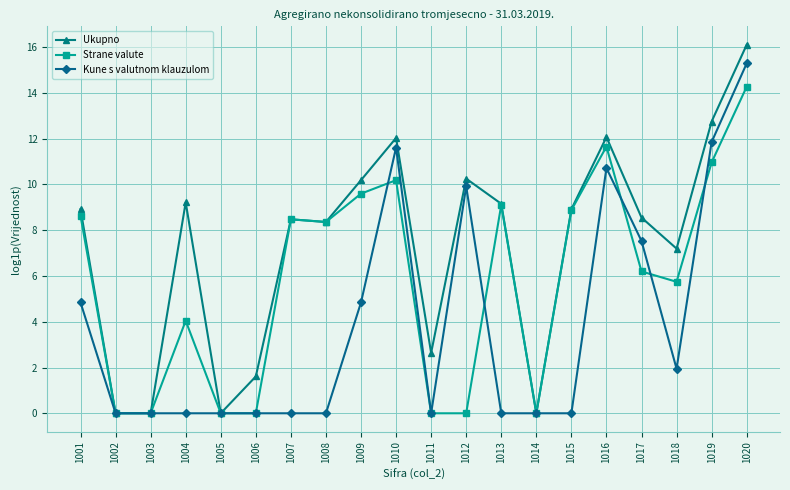

What is the value of the Ukupno point at the 7th from the left?

8.5